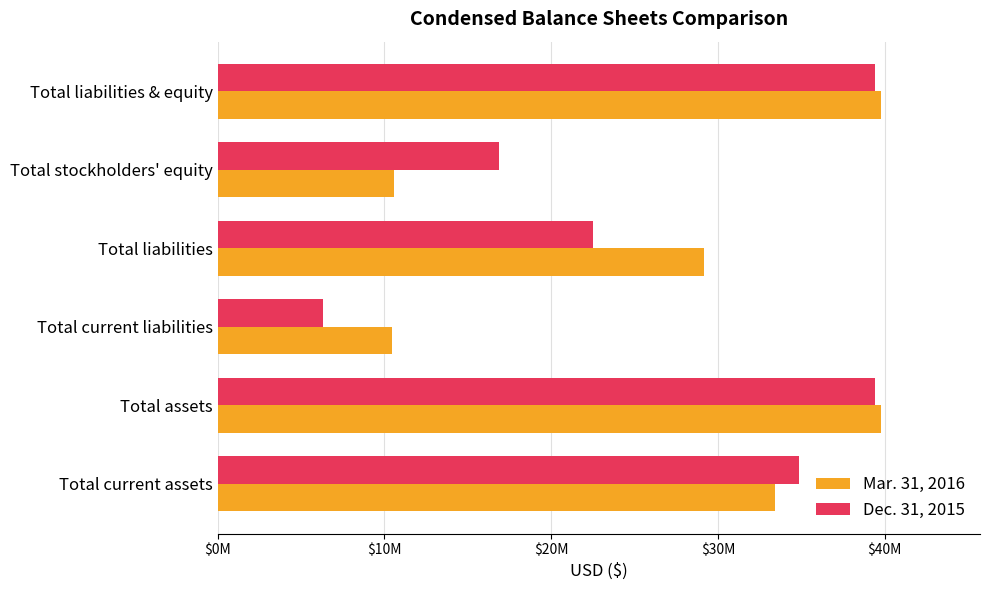

Count the Dec. 31, 2015 values in the range 16893398 to 39394368.

5